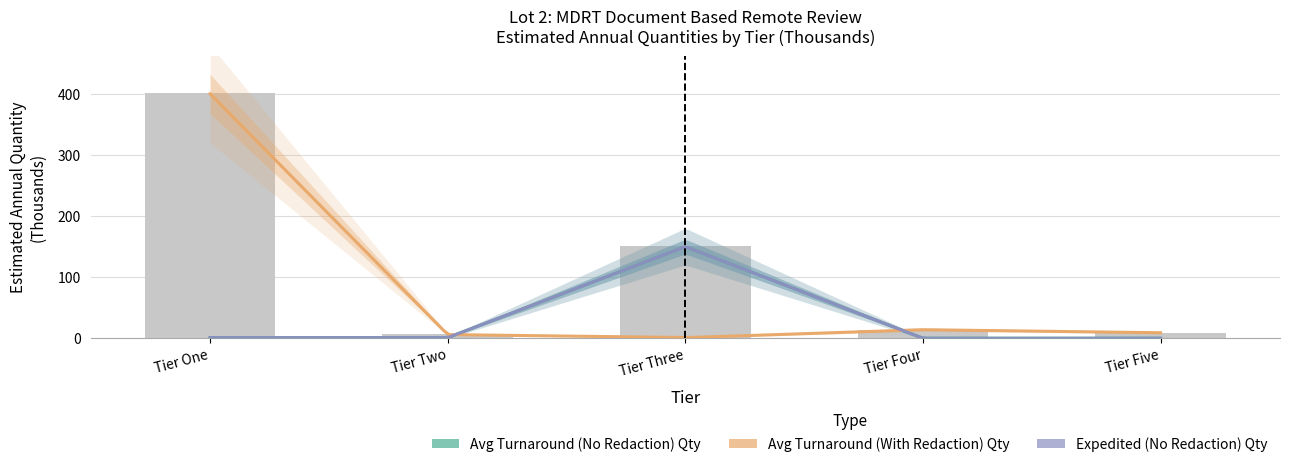

Which series has the largest range (max minus min)?

Avg Turnaround (With Redaction) Qty